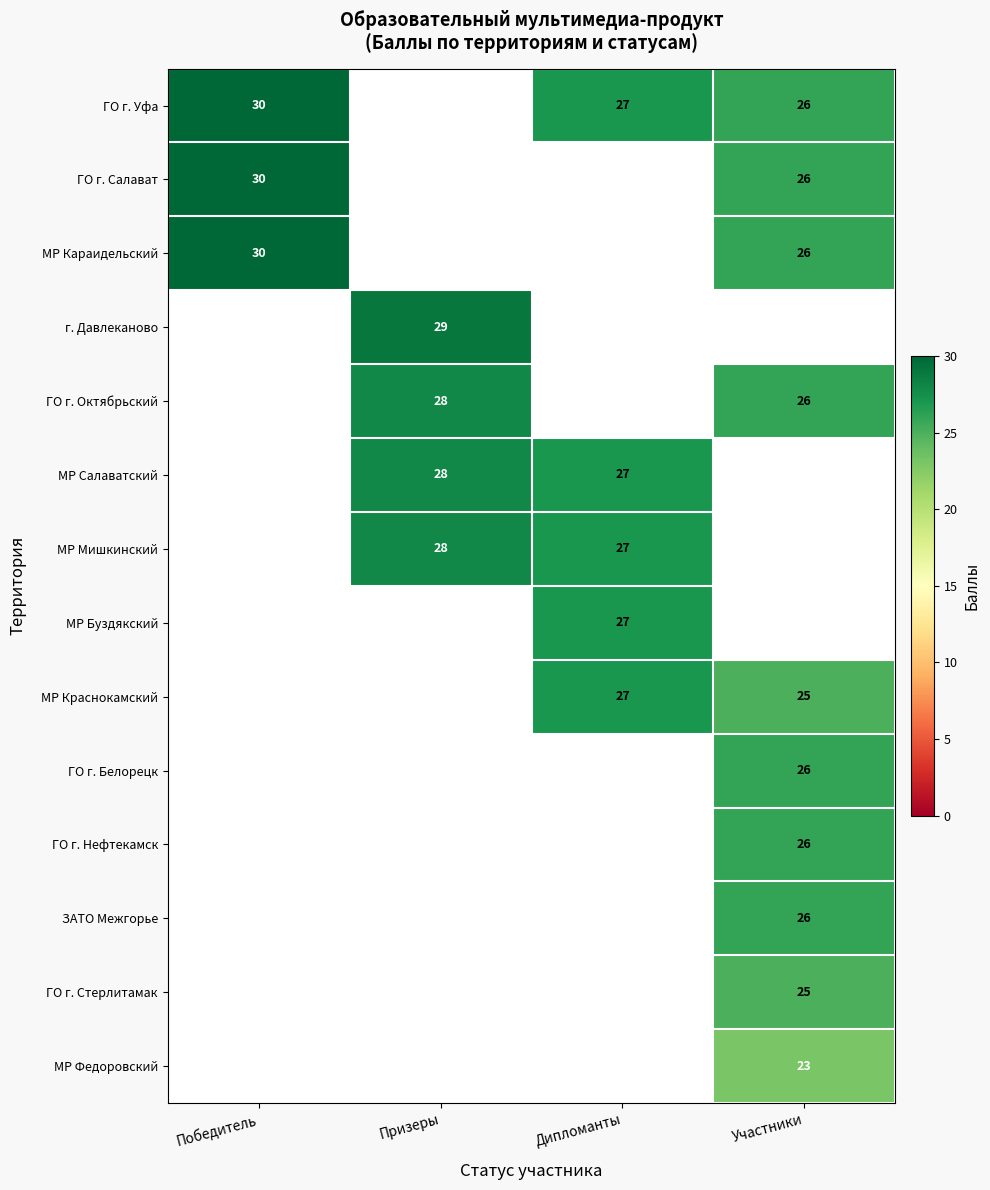

Is it true that МР Федоровский equals 23 at Участники?

True